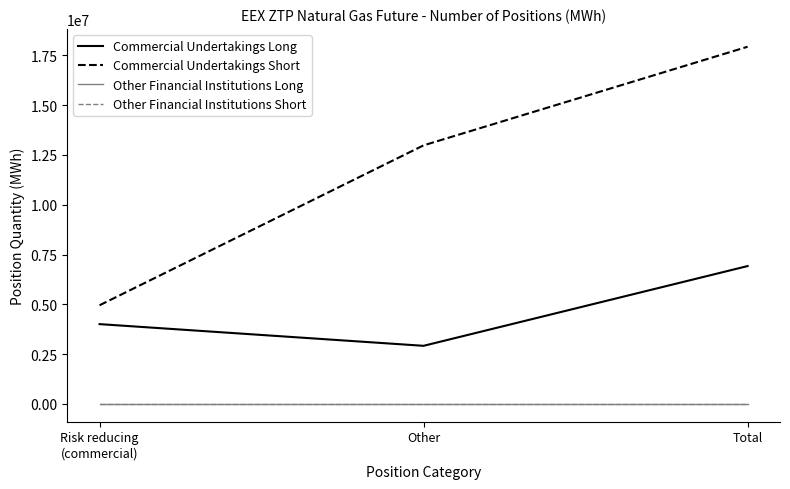

Does the chart display data point markers on the line(s)?

No